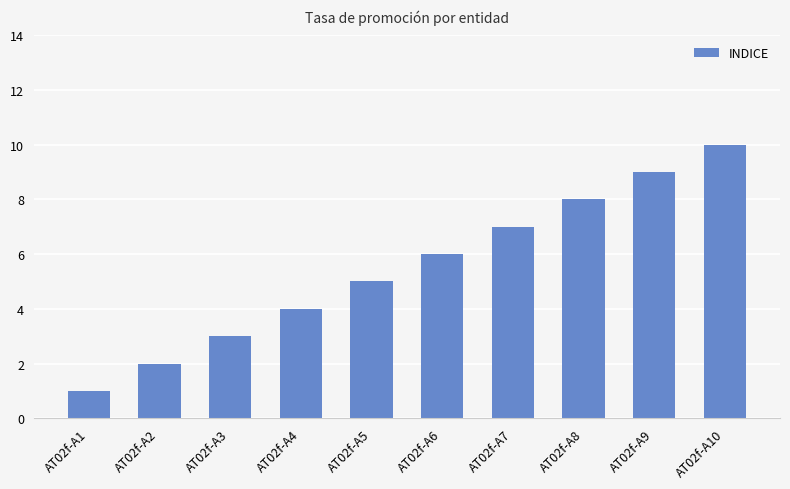

Which category has the lowest value across all series?

AT02f-A1